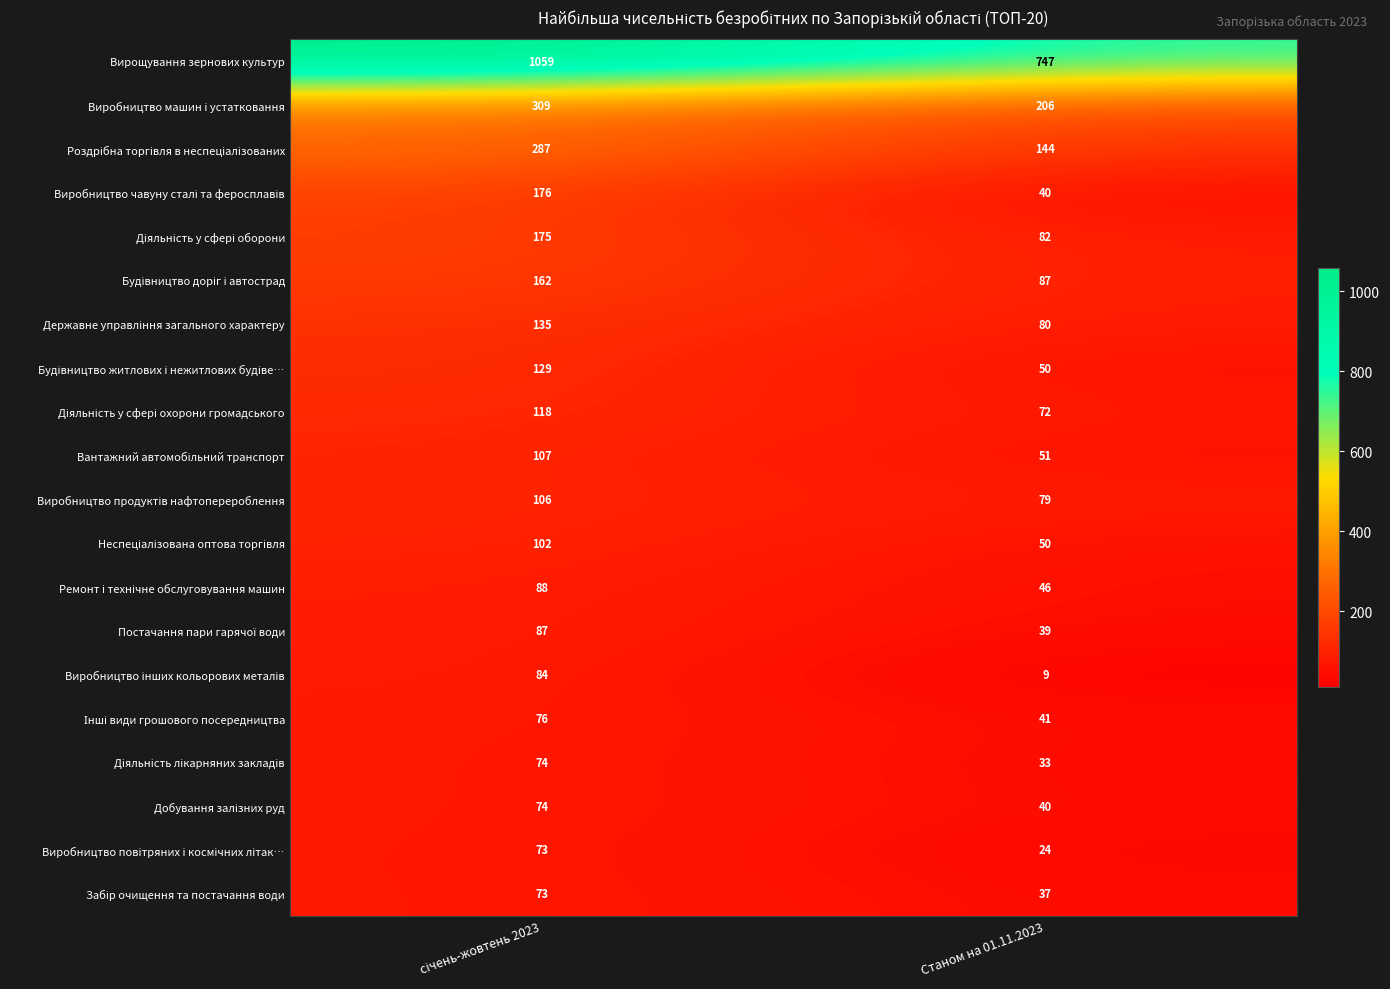

Which series has the largest total across all categories?

Вирощування зернових культур